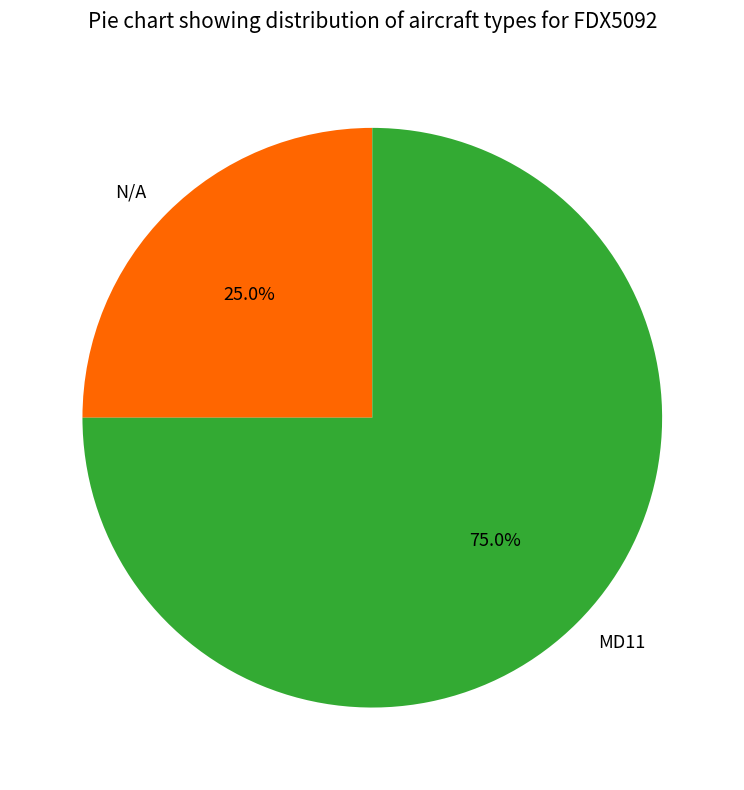

Is it true that MD11 is 89% of the pie?

False